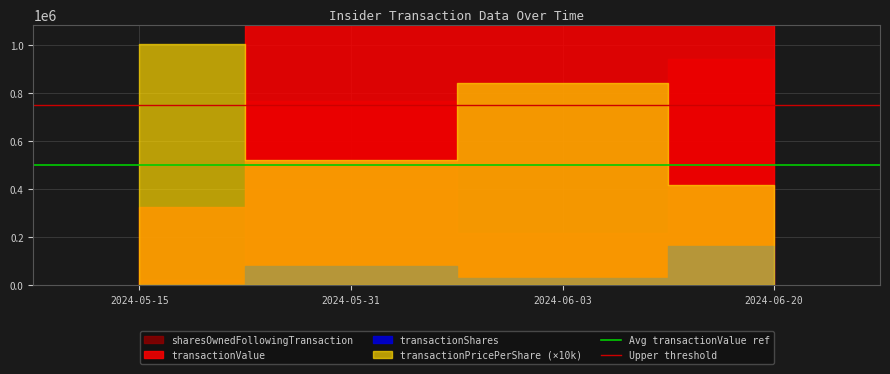

What is the total value across all series at 2024-05-15?

1250000